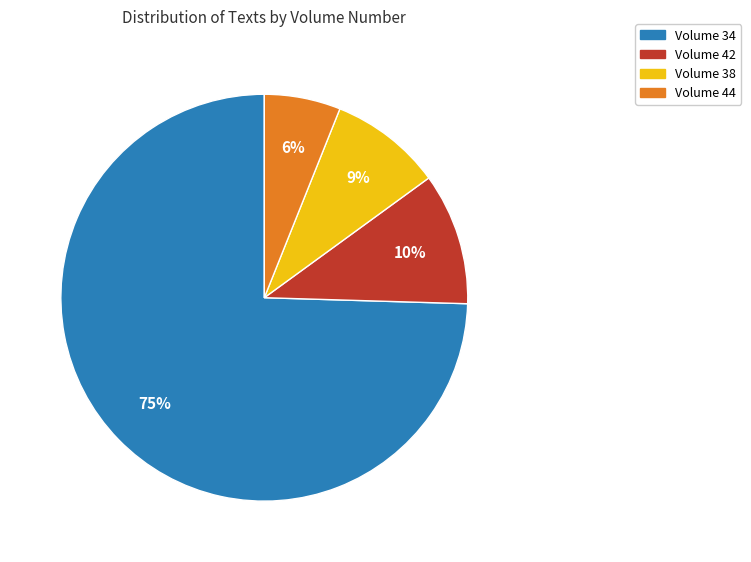

Is there any slice that represents more than half of the pie?

Yes